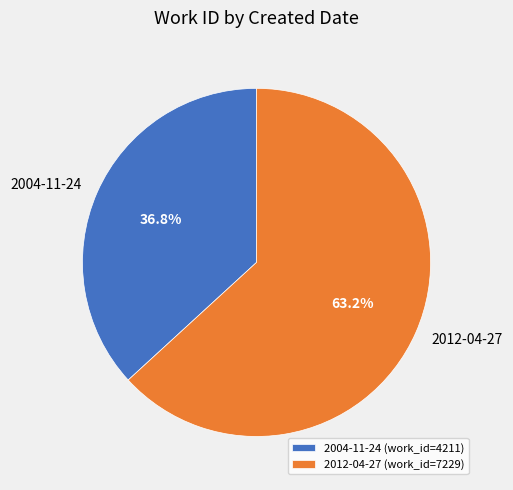

To the nearest percent, what percentage of the pie is 2012-04-27?

63%